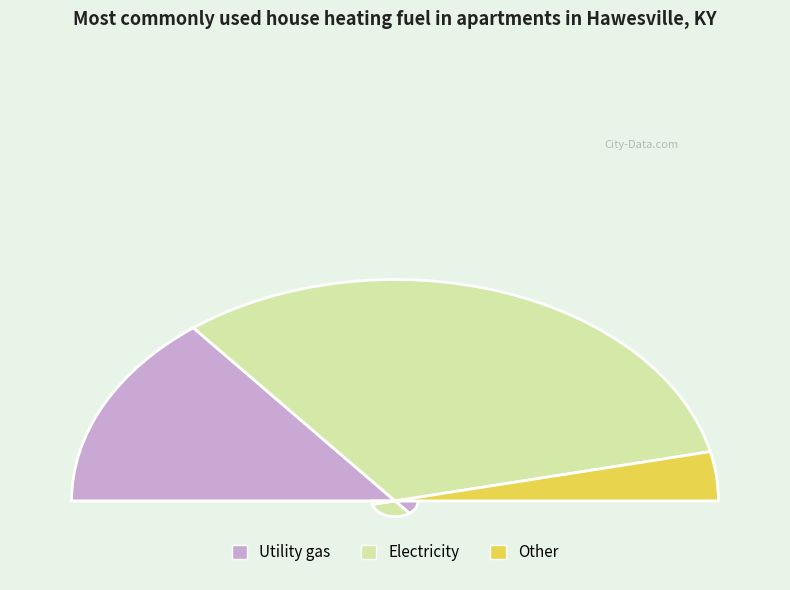

Combined, what portion of the pie is 4 and 2?

14.3%